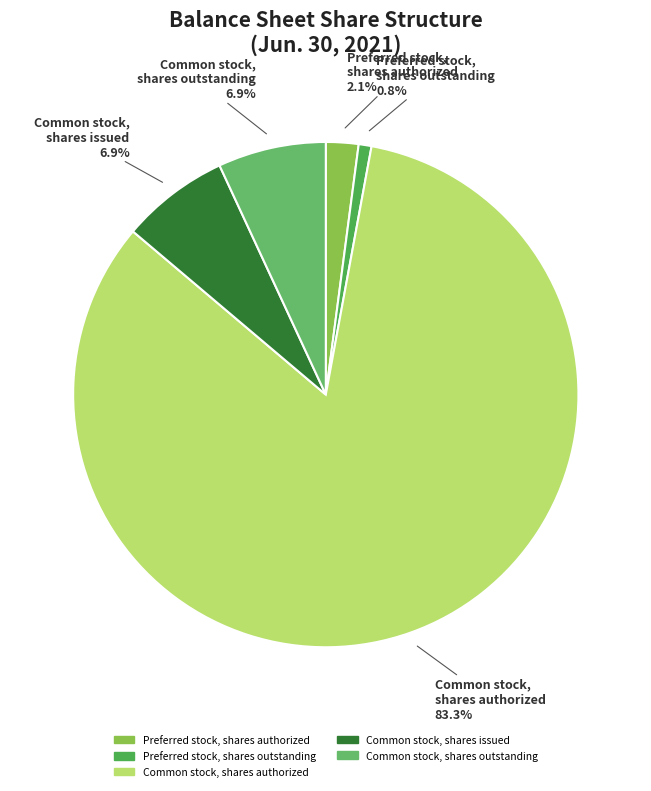

The Preferred stock, shares outstanding slice represents 1% of the pie. True or false?

True